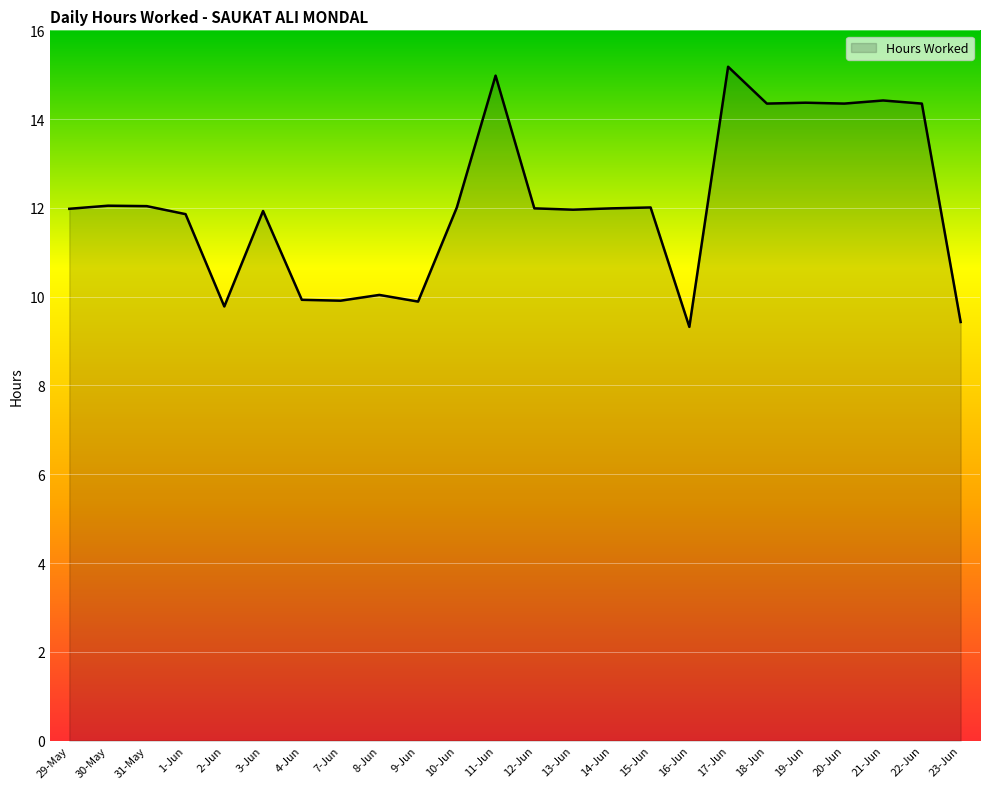

What position from the right is 30-May?

23